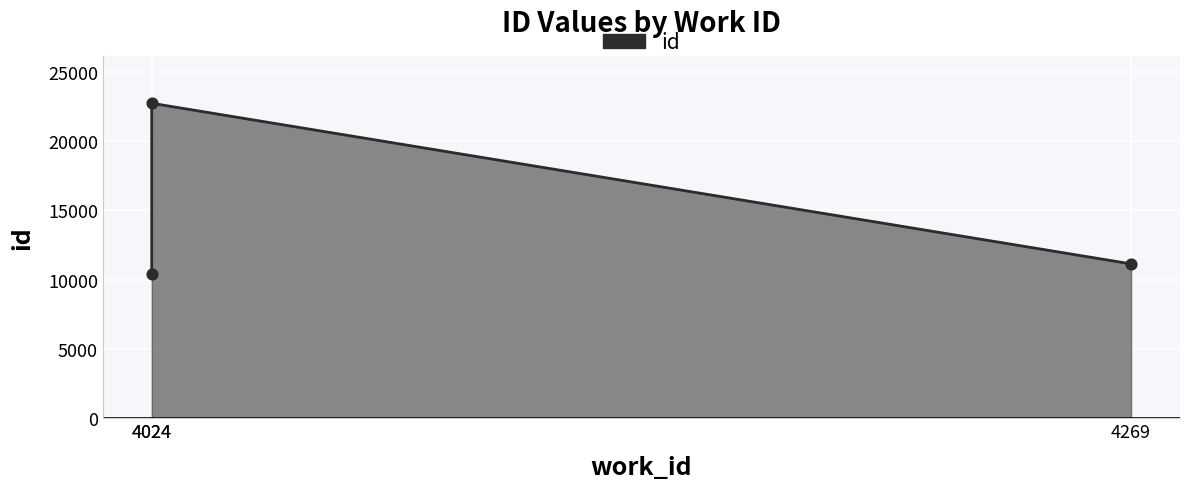

What is the change in value from 4024 to 4269?

+713